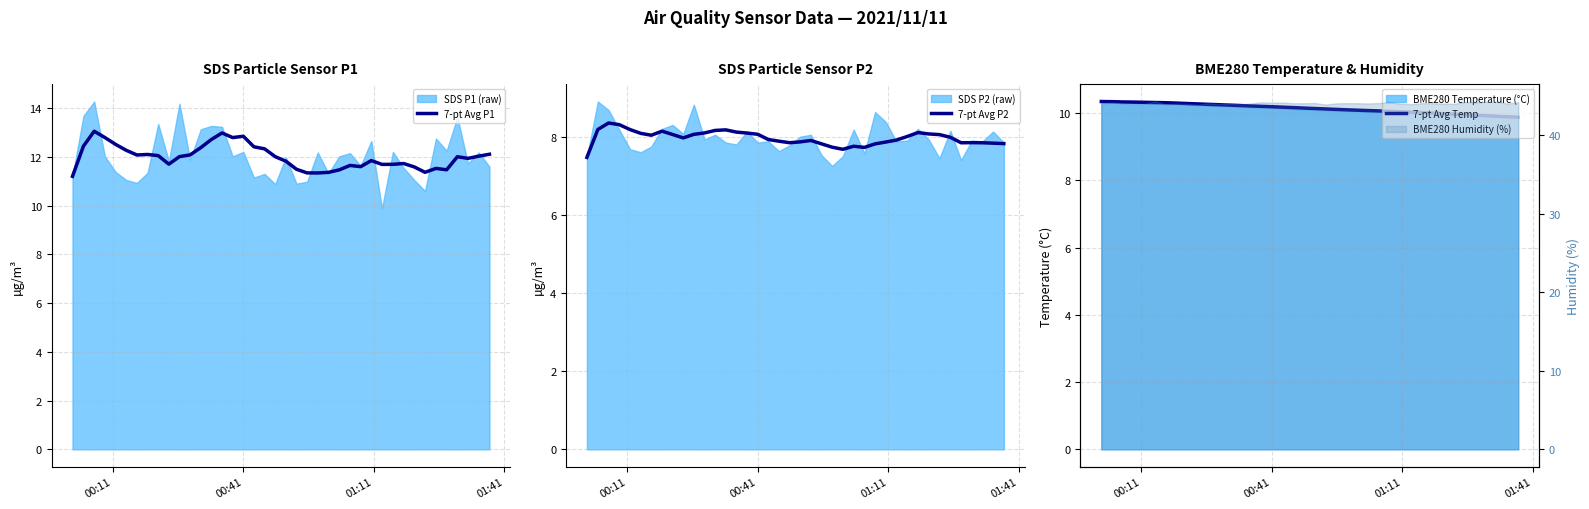

True or false: 7-pt Avg P1 and 7-pt Avg P2 cross at least once.

False